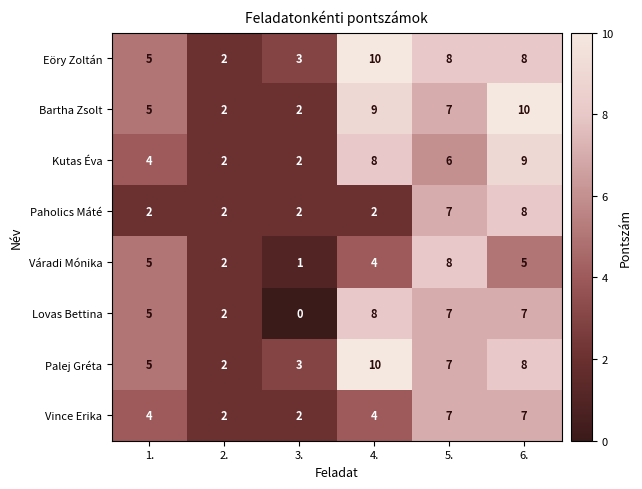

How many data points in Eöry Zoltán are less than 8?

3